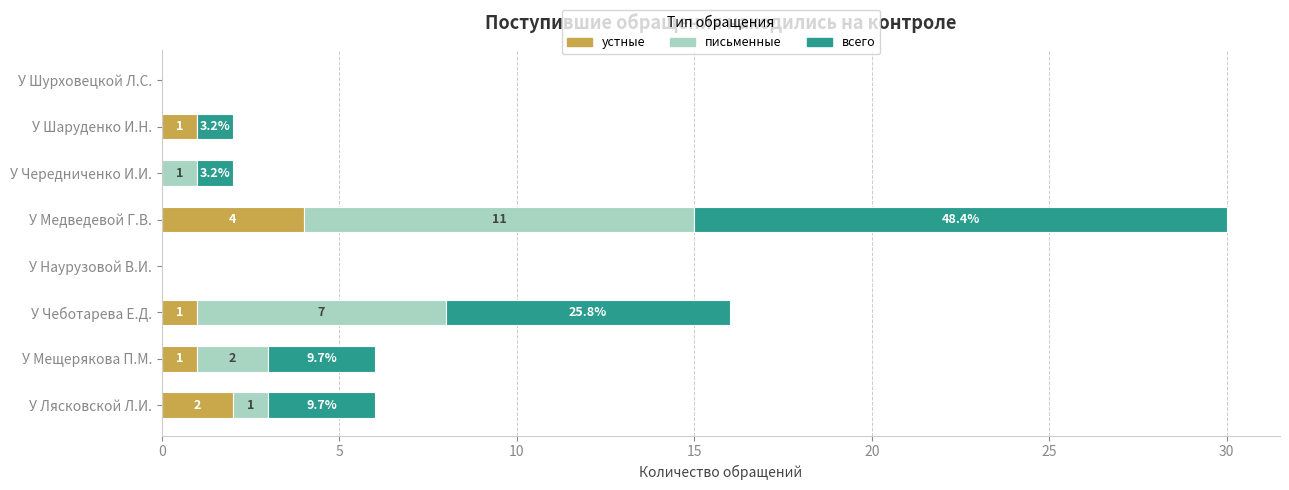

How many positive values does the устные series have?

5